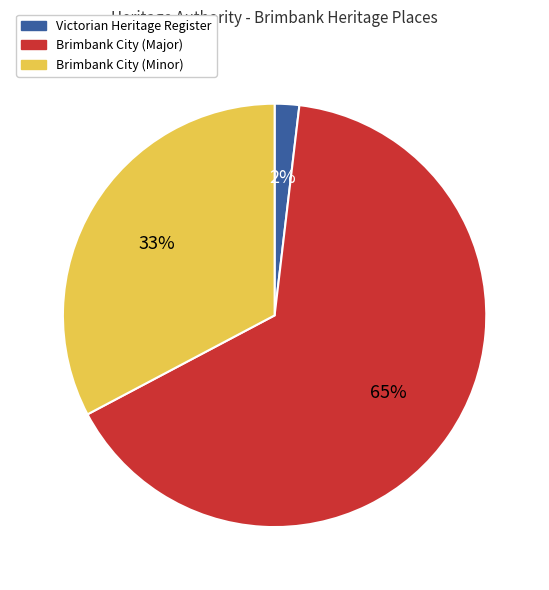

How many segments does this pie chart have?

3